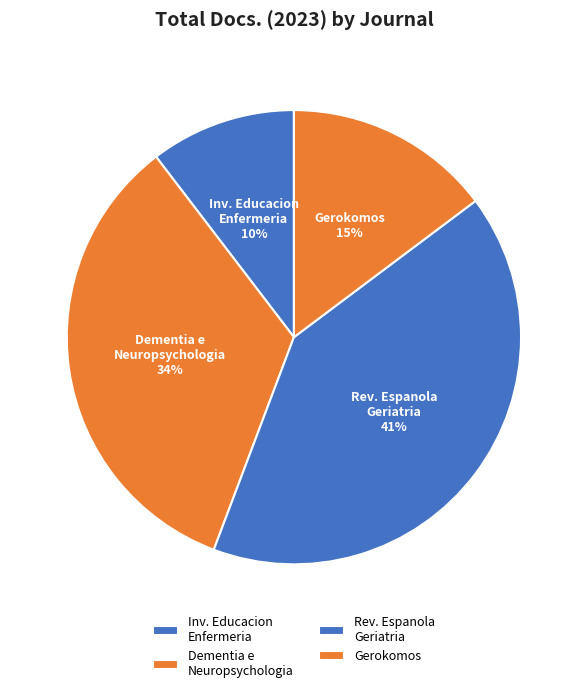

Which has a higher value, Dementia e Neuropsychologia or Gerokomos?

Dementia e Neuropsychologia